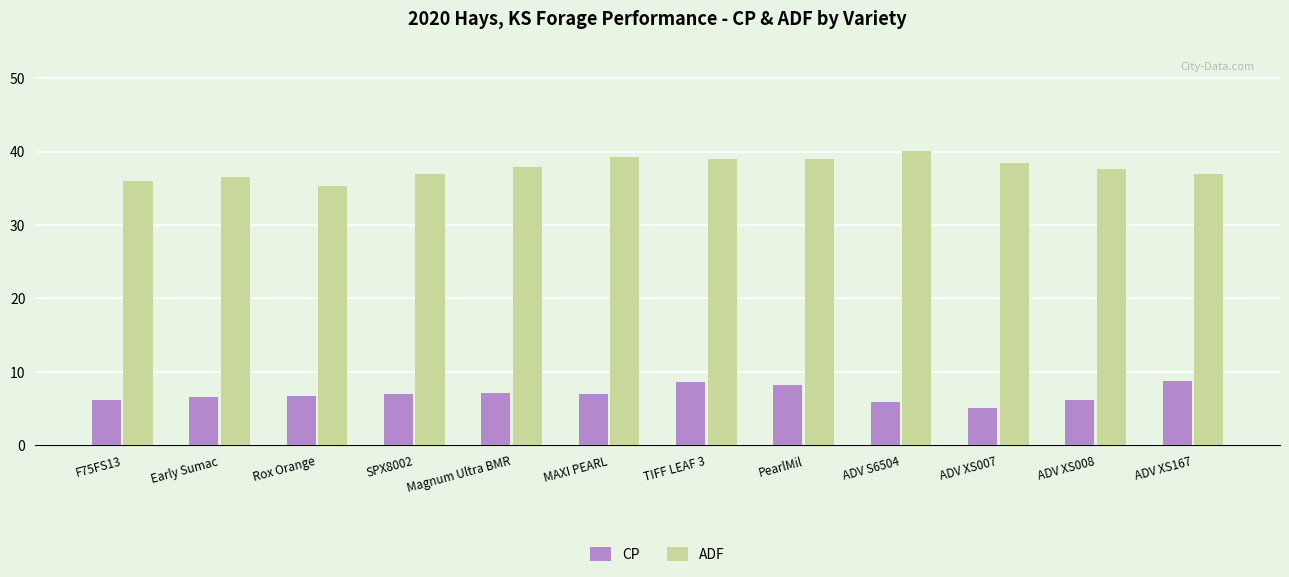

How many categories are shown in the chart?

12